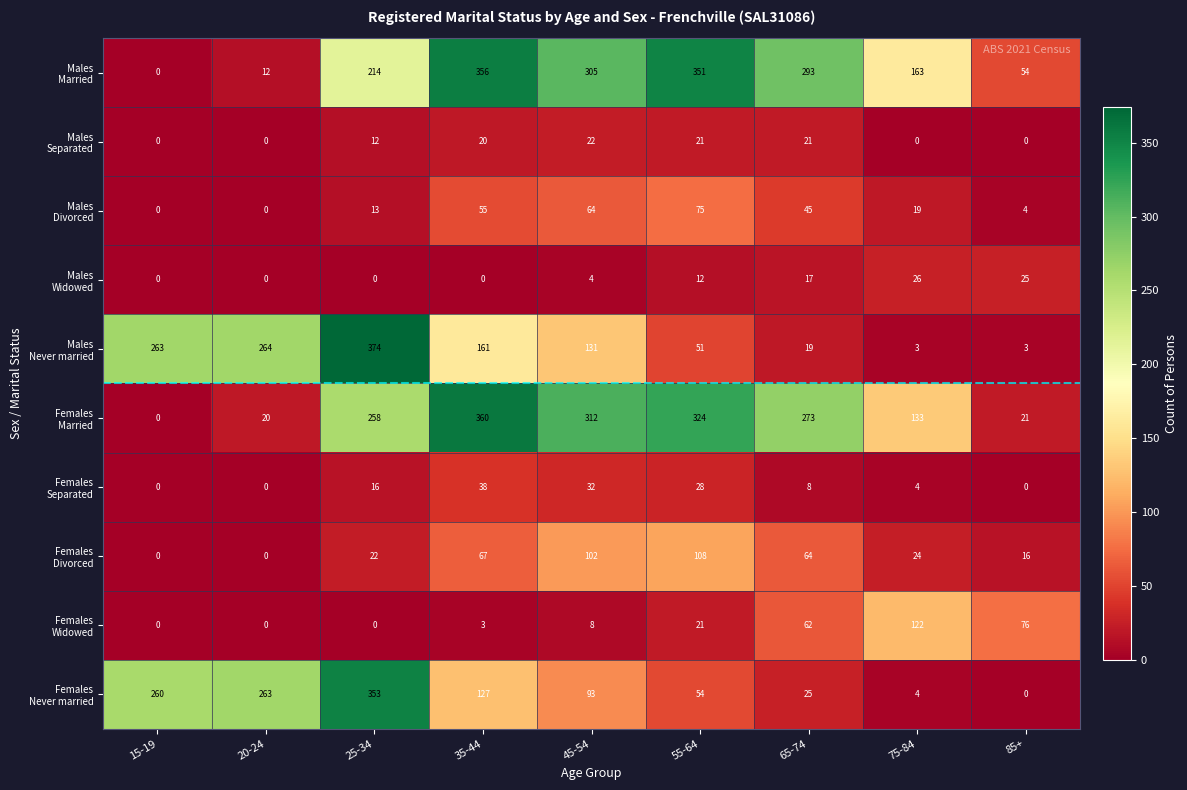

At how many categories does at least one series exceed 314?

3